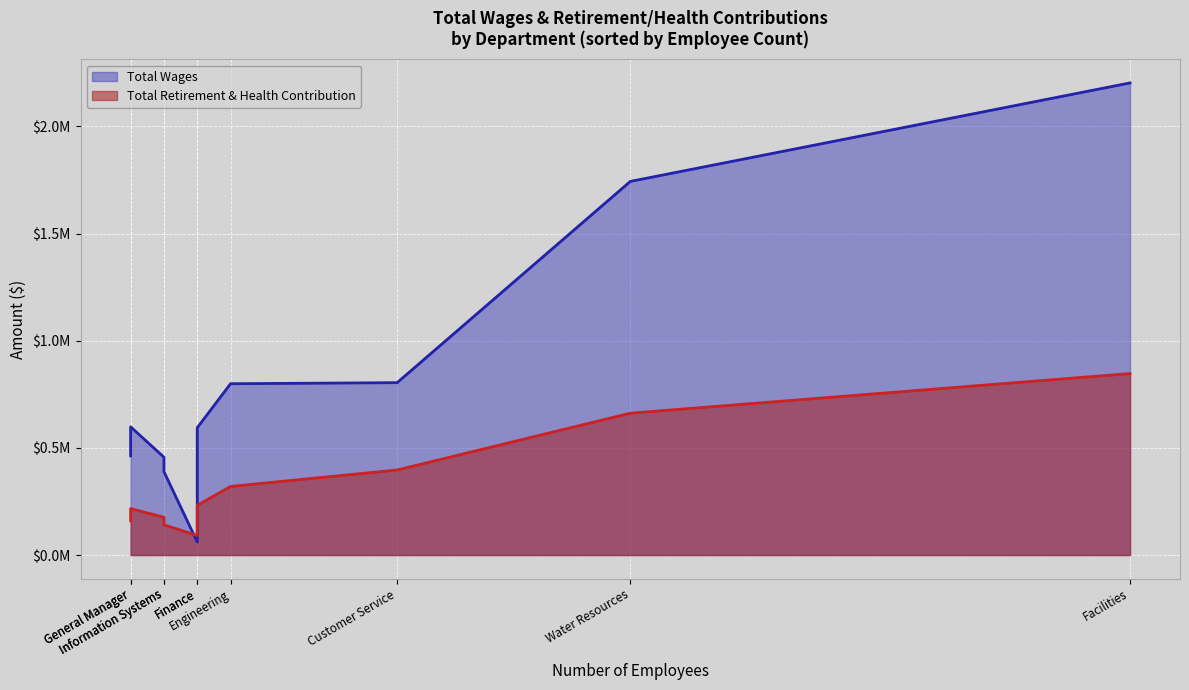

How many values in the Total Retirement & Health Contribution series exceed 232086?

4